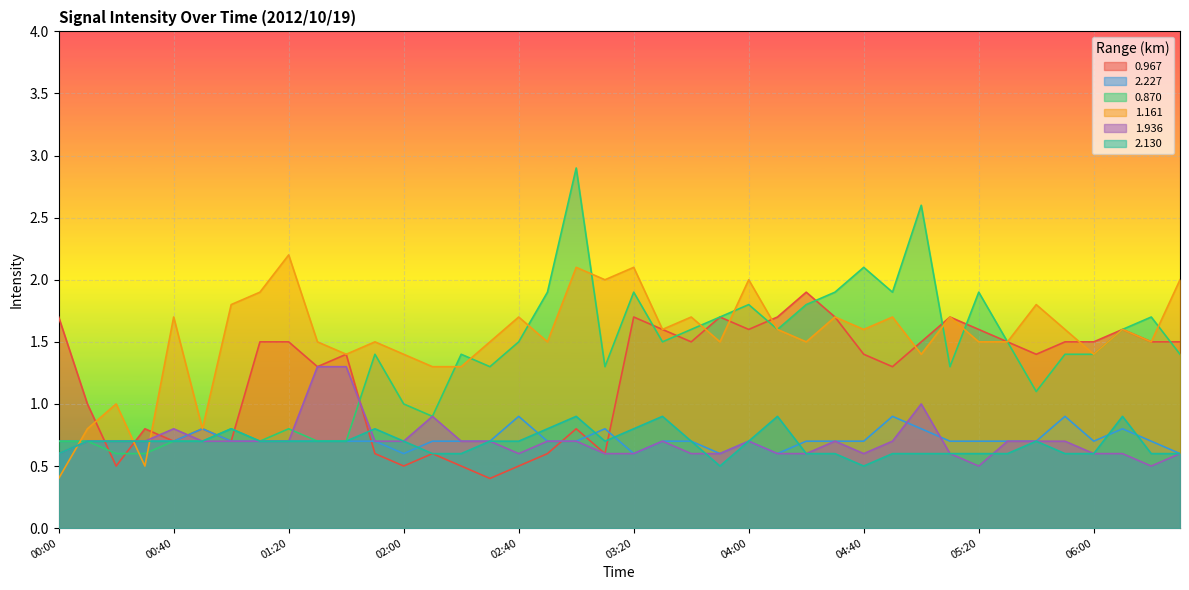

How many times do 0.967 and 2.227 cross each other?

6